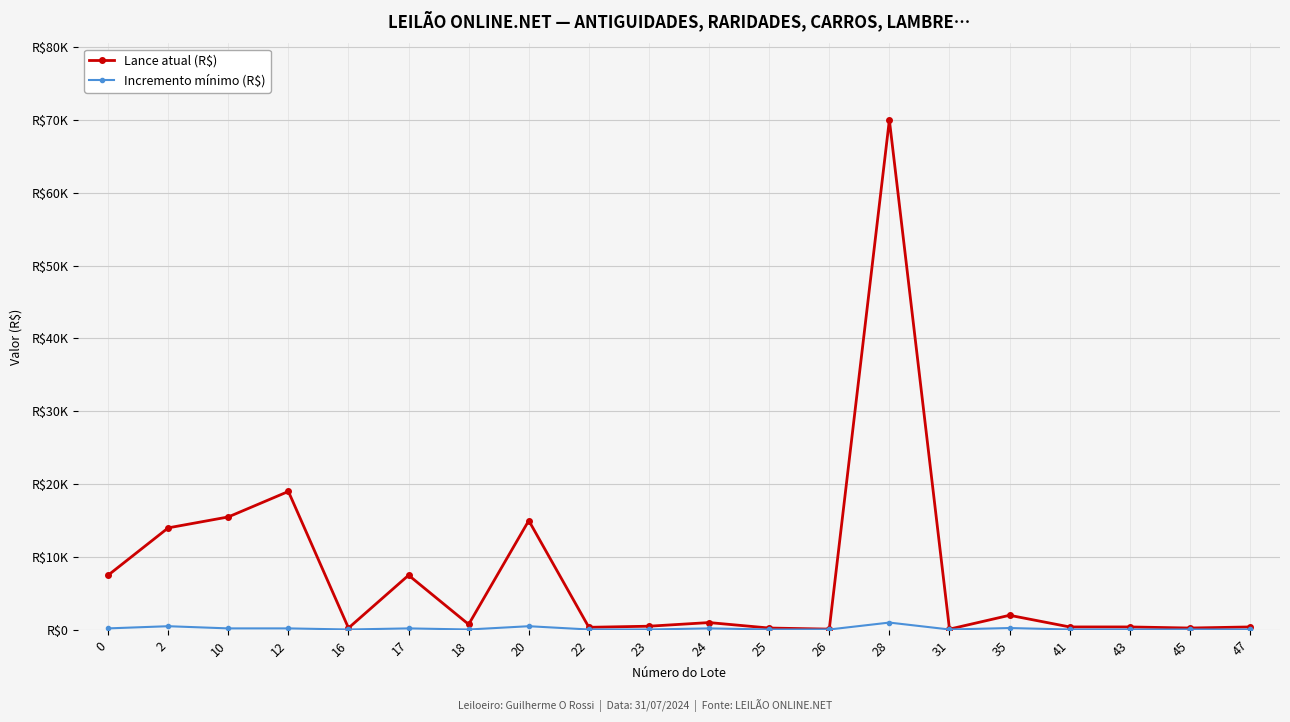

Is this an area chart (filled region under the line)?

No